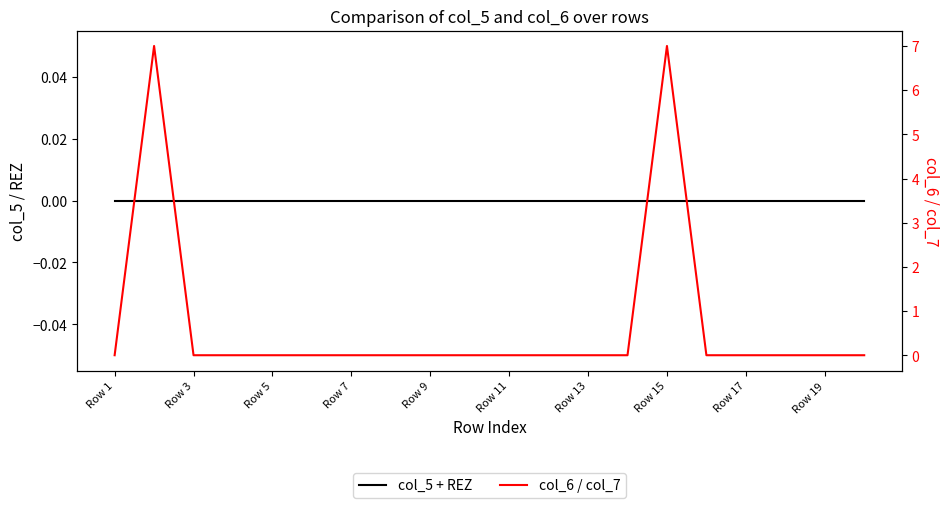

True or false: col_5 + REZ and col_6 / col_7 intersect in this chart.

False